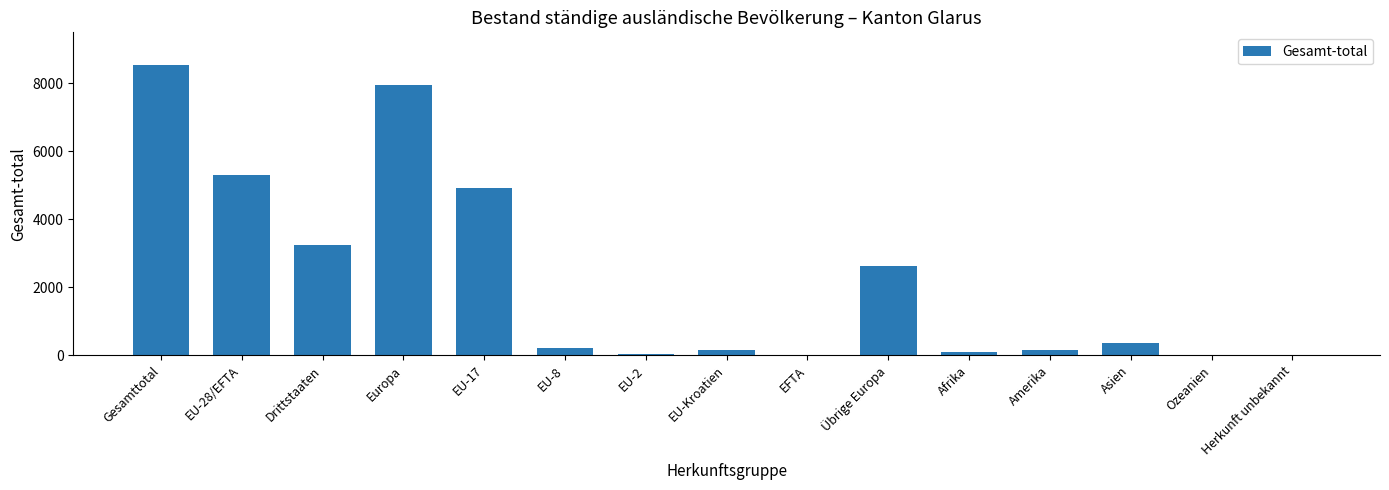

Where does the data first go above 203?

Gesamttotal